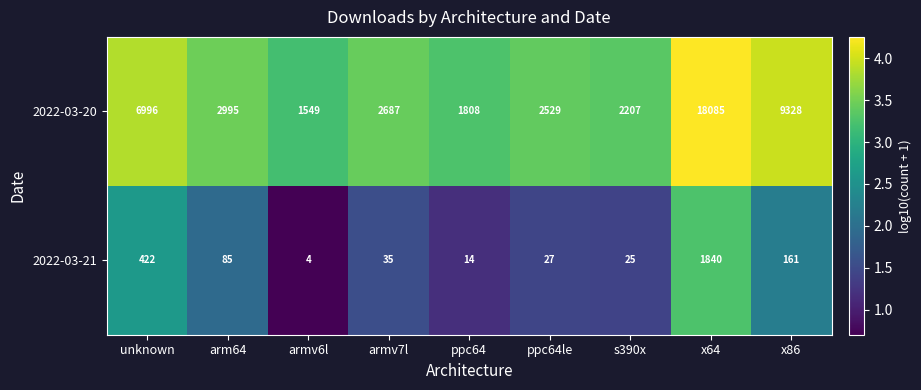

List the series in order of their overall mean, lowest first.

2022-03-21, 2022-03-20